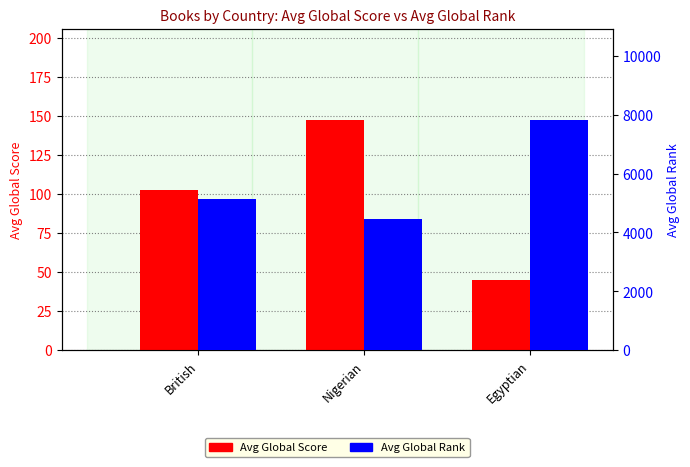

Does the chart contain any negative values?

No